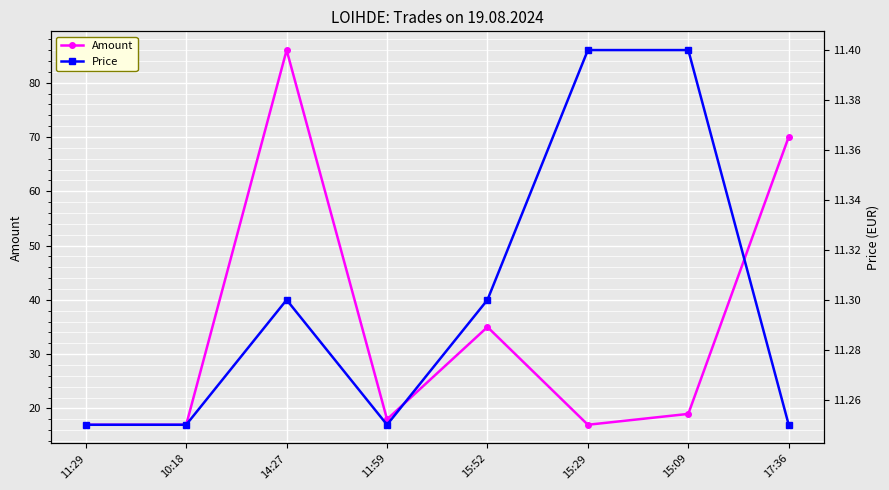

Reading left to right, list all the values displayed in this chart.

Amount: 17.0	17.0	86.0	18.0	35.0	17.0	19.0	70.0
Price: 11.2	11.2	11.3	11.2	11.3	11.4	11.4	11.2